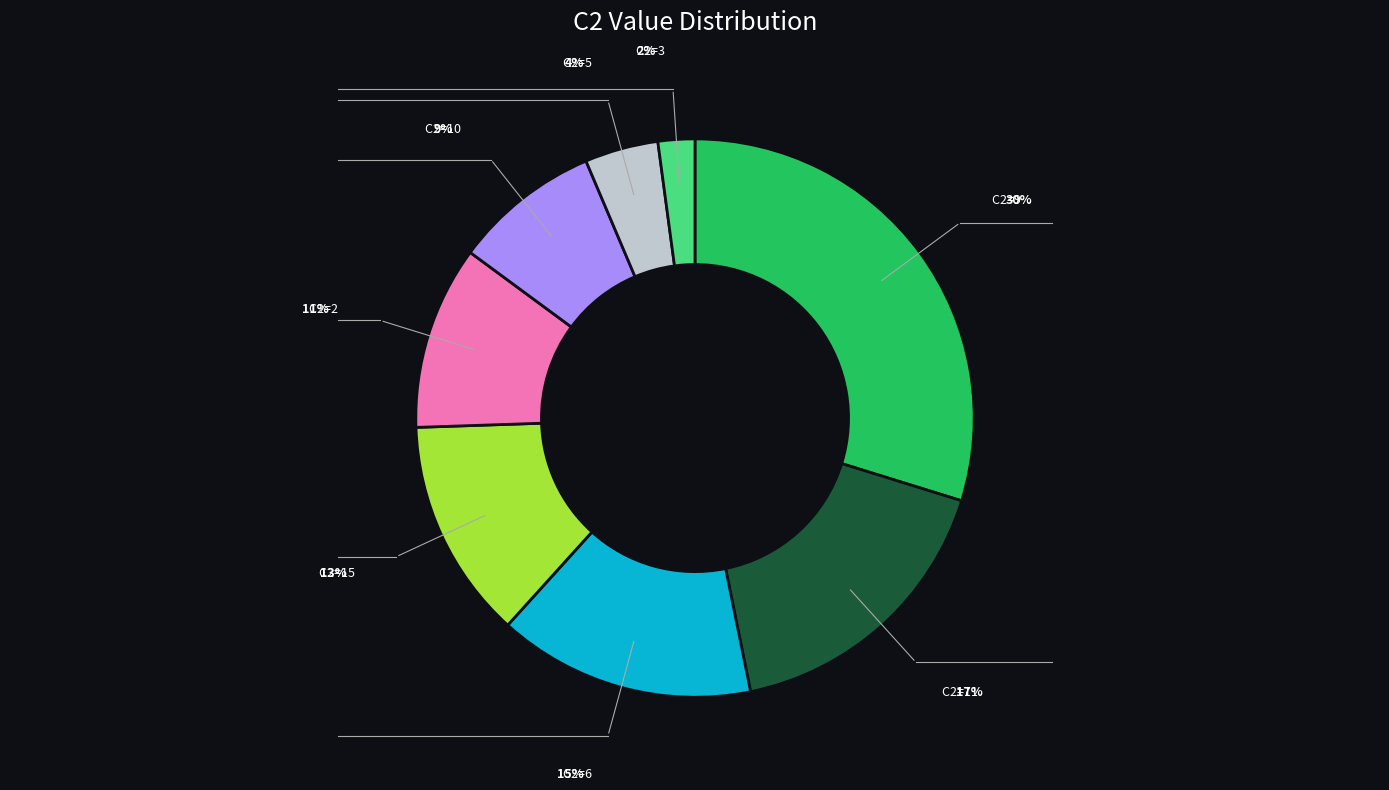

Does any single category account for the majority?

No